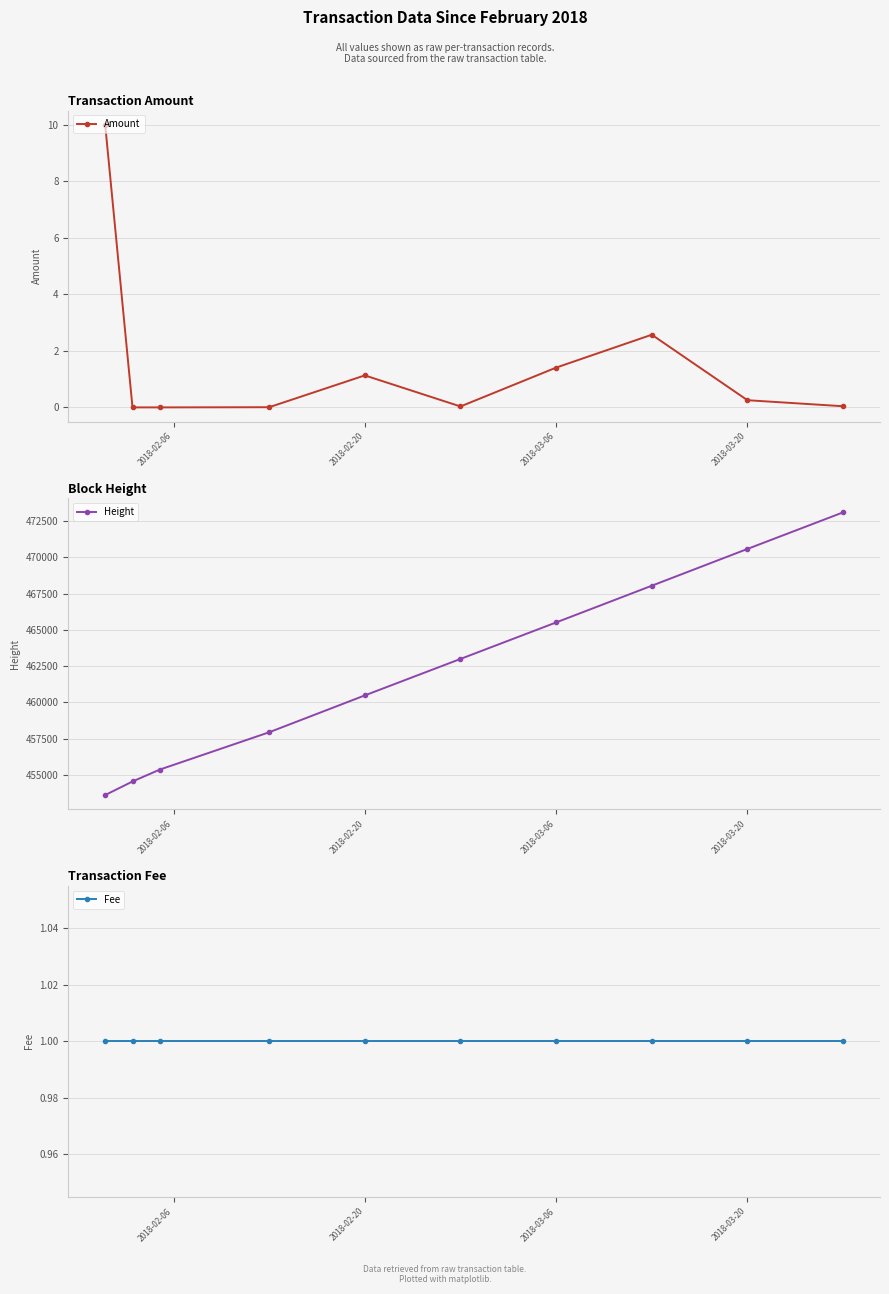

Reading right to left, list all the values displayed in this chart.

Amount: 0.0	0.3	2.6	1.4	0.0	1.1	0.0	0.0	0.0	10.0
Height: 473094.0	470573.0	468038.0	465507.0	462992.0	460478.0	457938.0	455367.0	454546.0	453610.0
Fee: 1.0	1.0	1.0	1.0	1.0	1.0	1.0	1.0	1.0	1.0